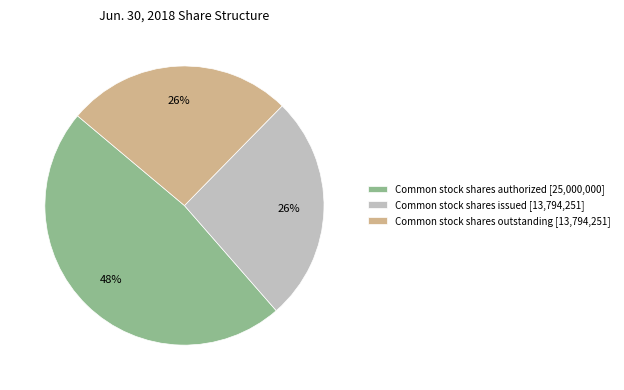

Is Common stock shares outstanding the majority of the pie?

No